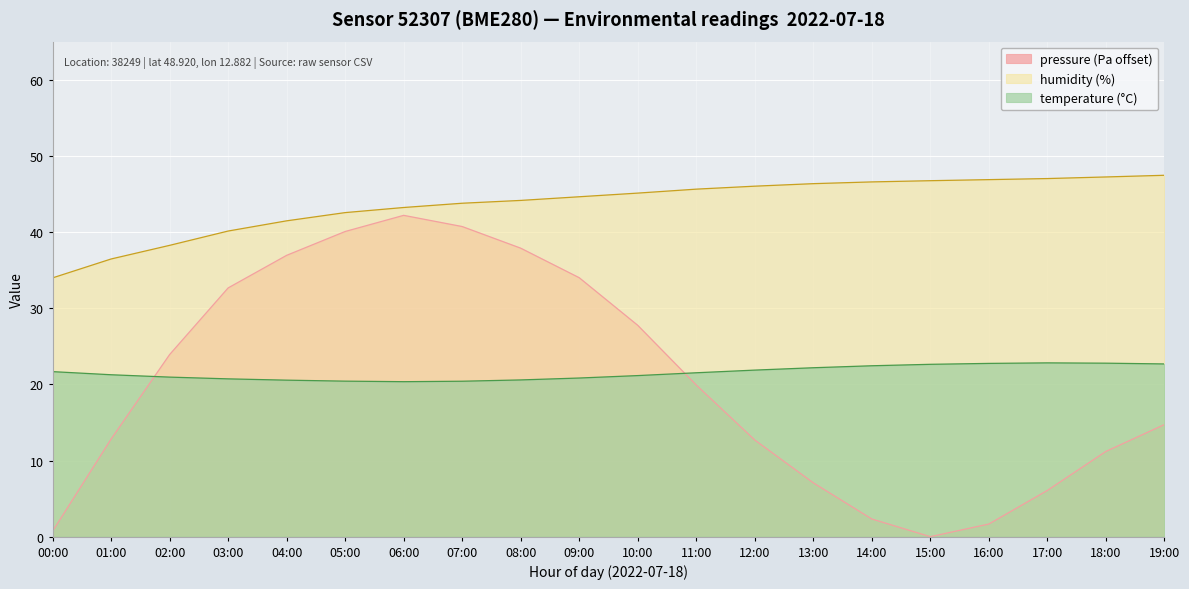

How many values in the temperature series exceed 21?

12